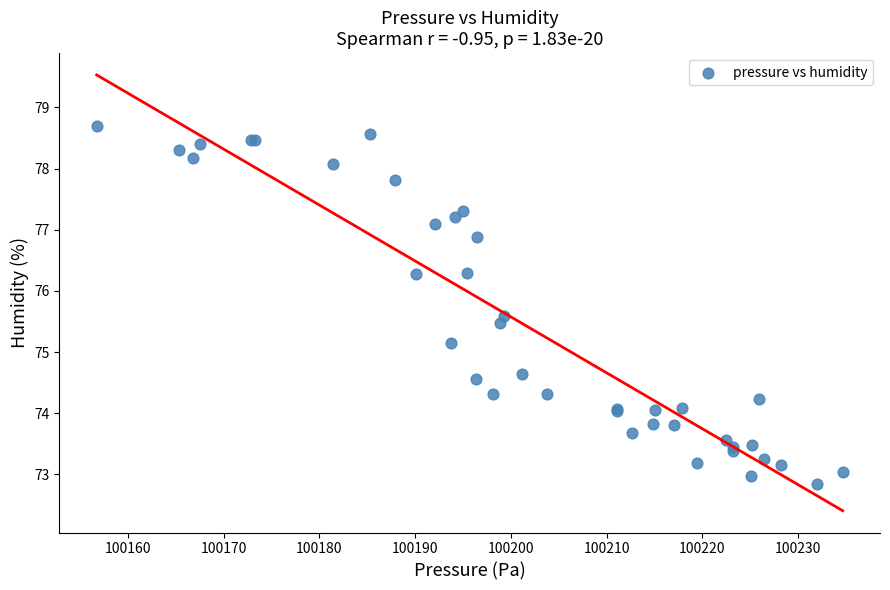

What Y value in the scatter plot is closest to 75?

75.2